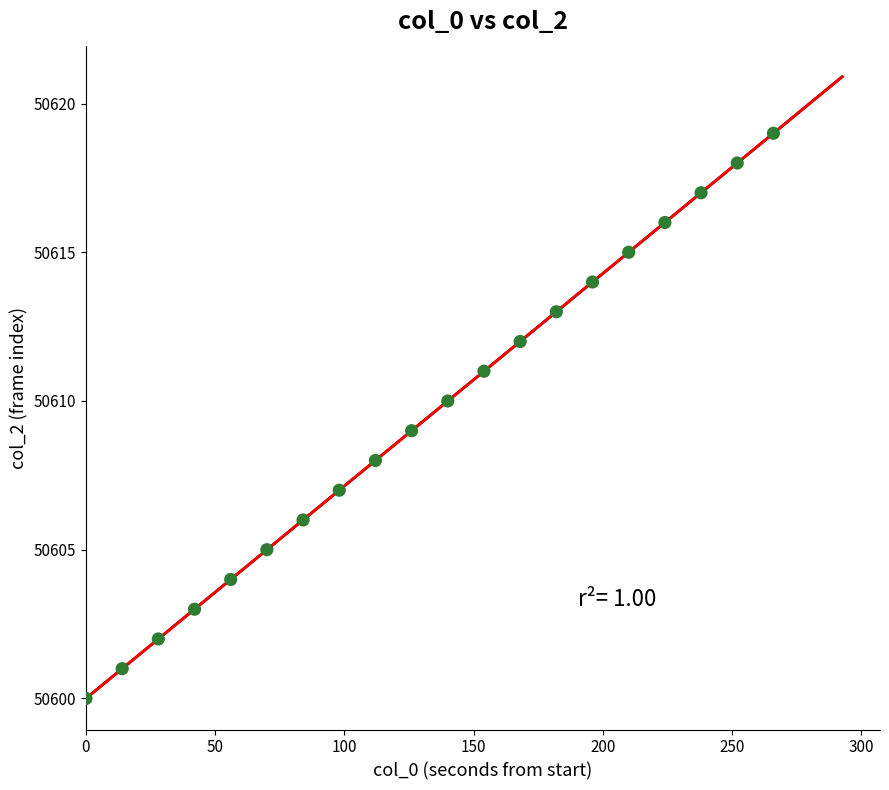

What is the range of Y values (max minus min)?

19